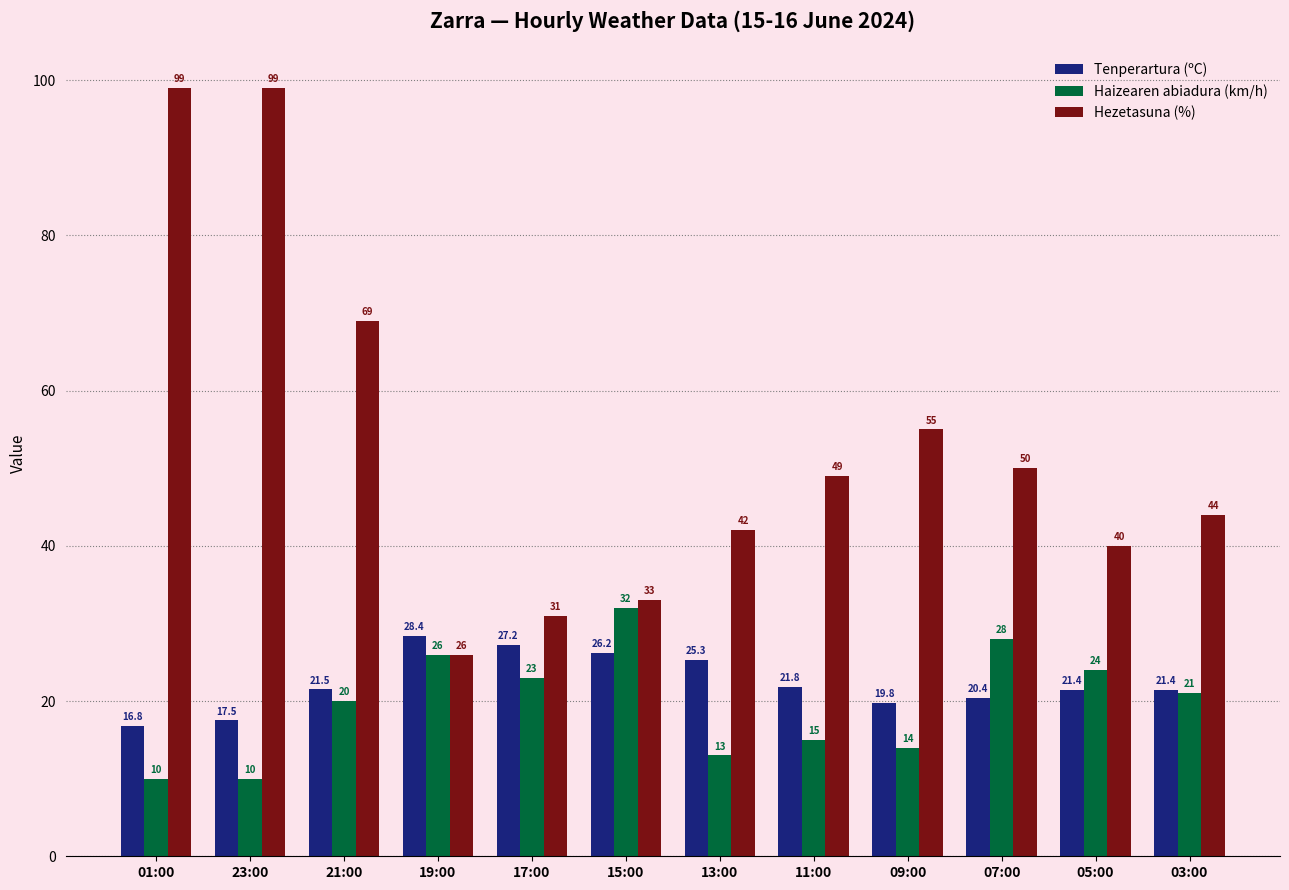

Where does the Hezetasuna (%) series first go above 49?

01:00